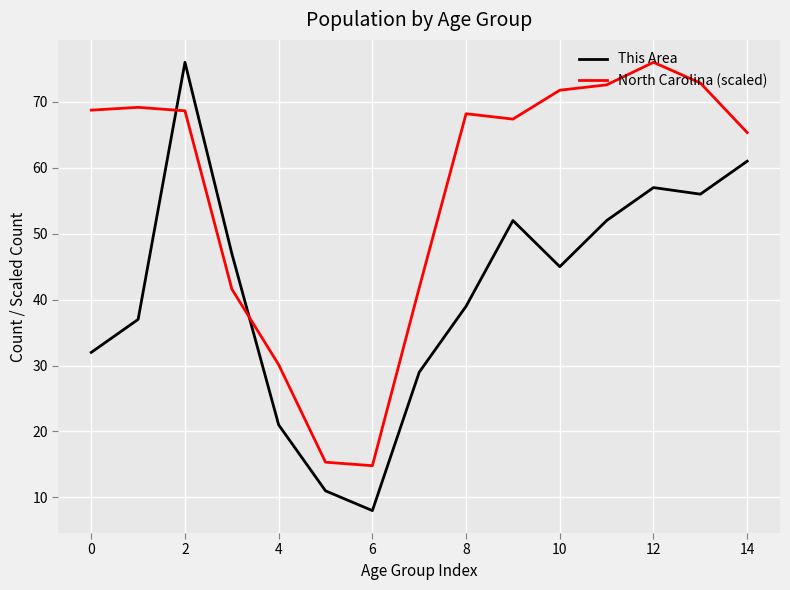

Which series has the largest total across all categories?

North Carolina (scaled)